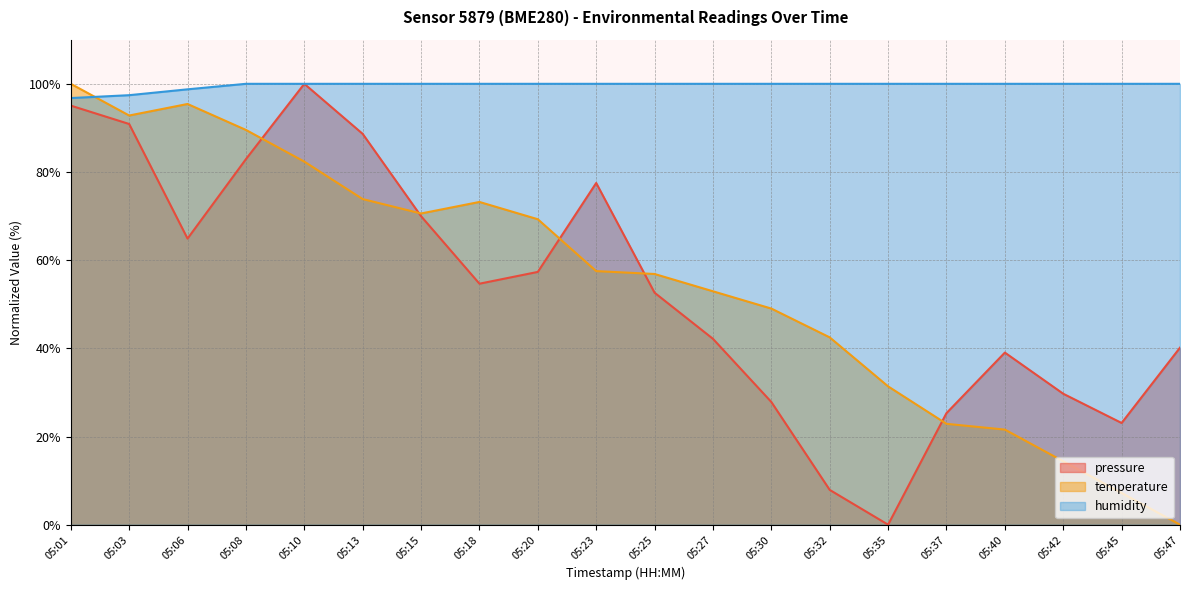

How many values in pressure are above zero?

19